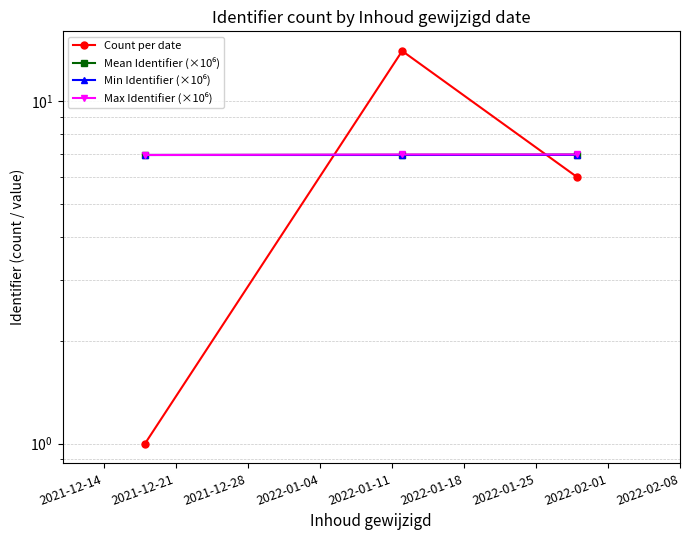

What is the minimum value shown in the chart?

1.0